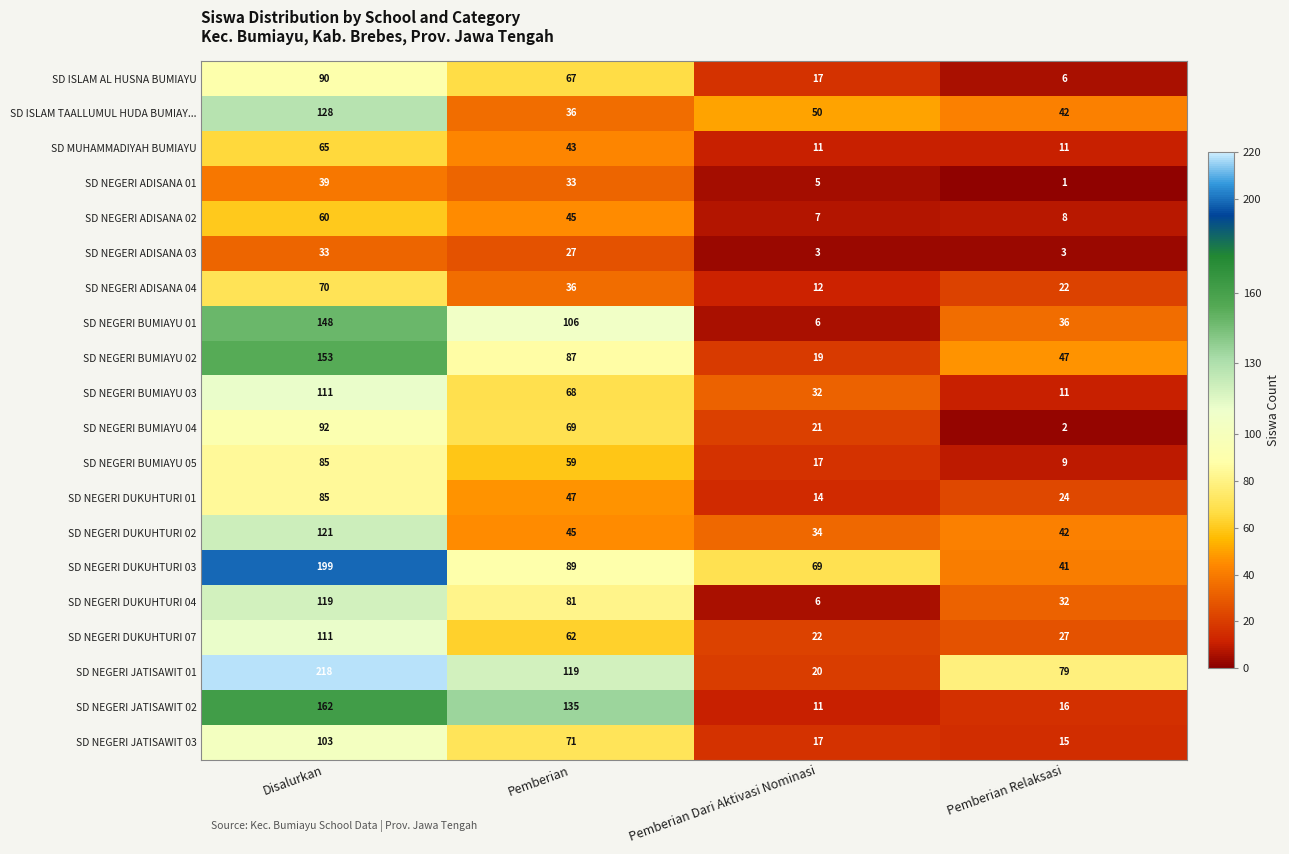

What is the difference between the highest and lowest values at Disalurkan?

185